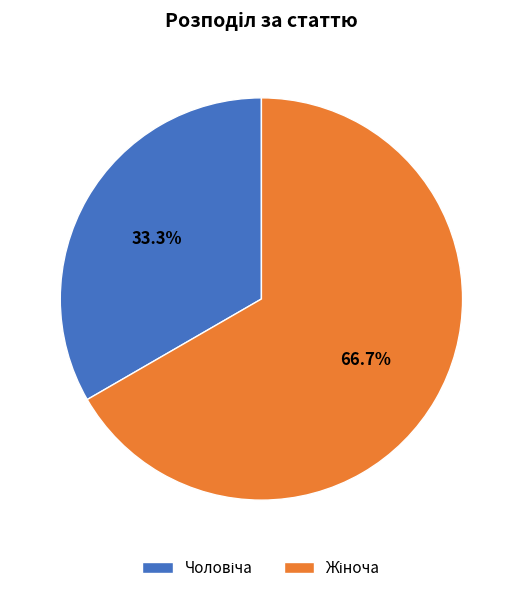

To the nearest percent, what is the difference between the largest and smallest slice percentages?

33%